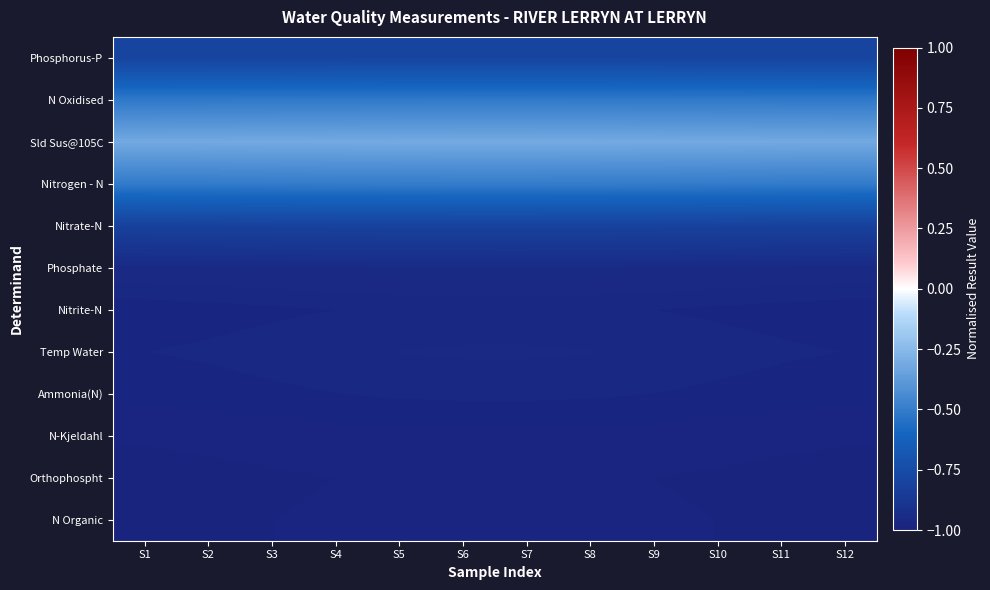

What is the maximum value shown in the chart?

-0.3